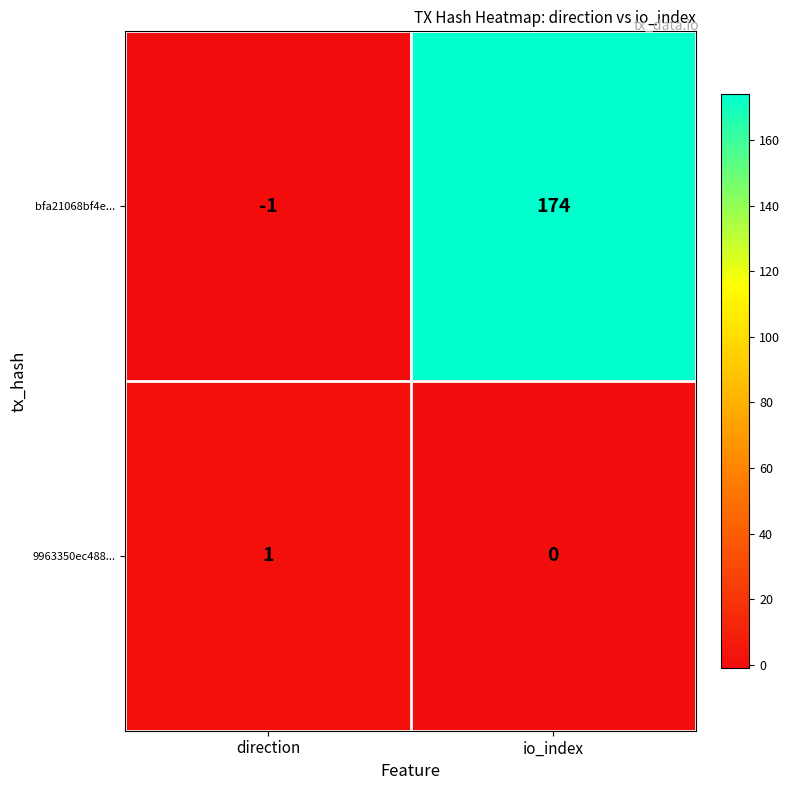

What is the maximum value shown in the chart?

174